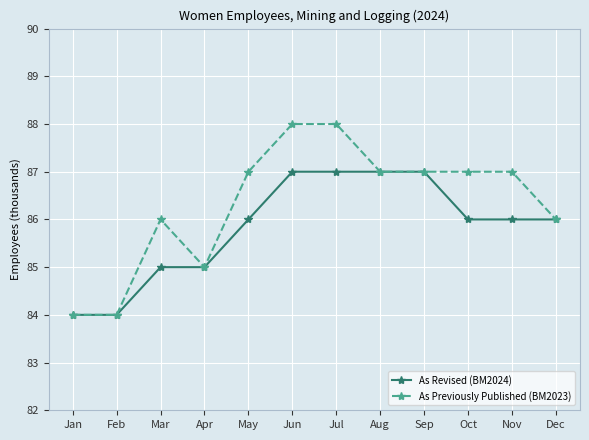

What is the minimum value for As Previously Published (BM2023)?

84